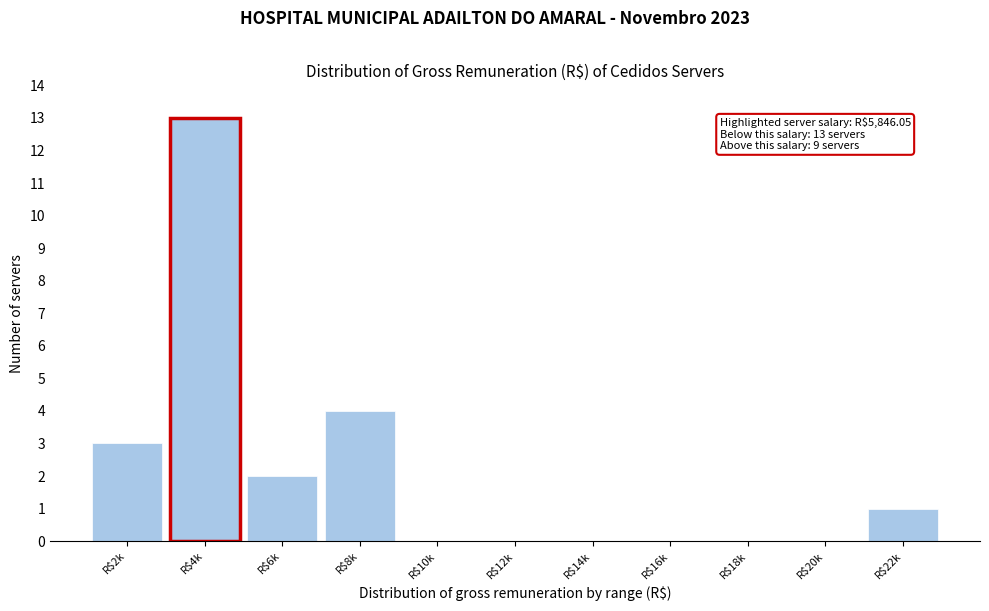

The value at R$6k is 4. True or false?

False